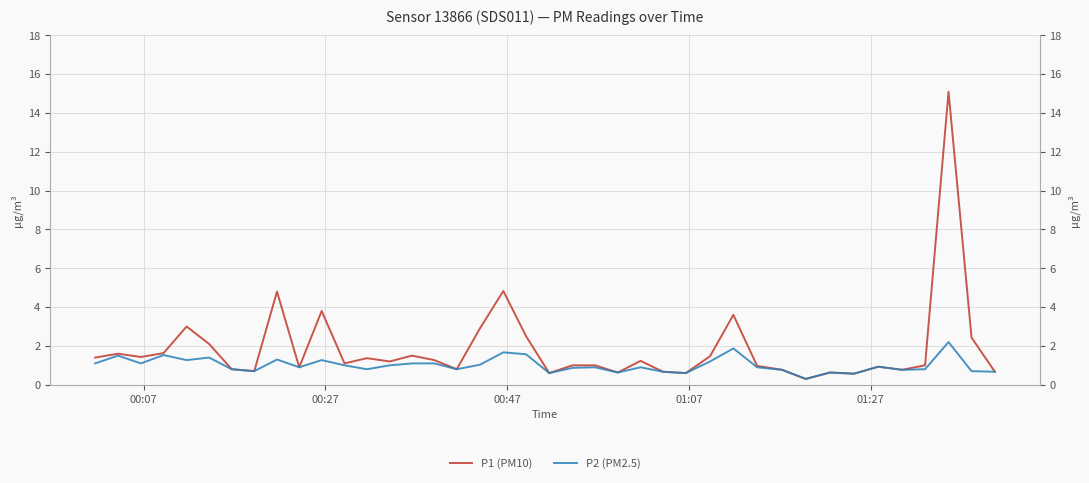

True or false: P2 (PM2.5) and P1 (PM10) intersect in this chart.

False